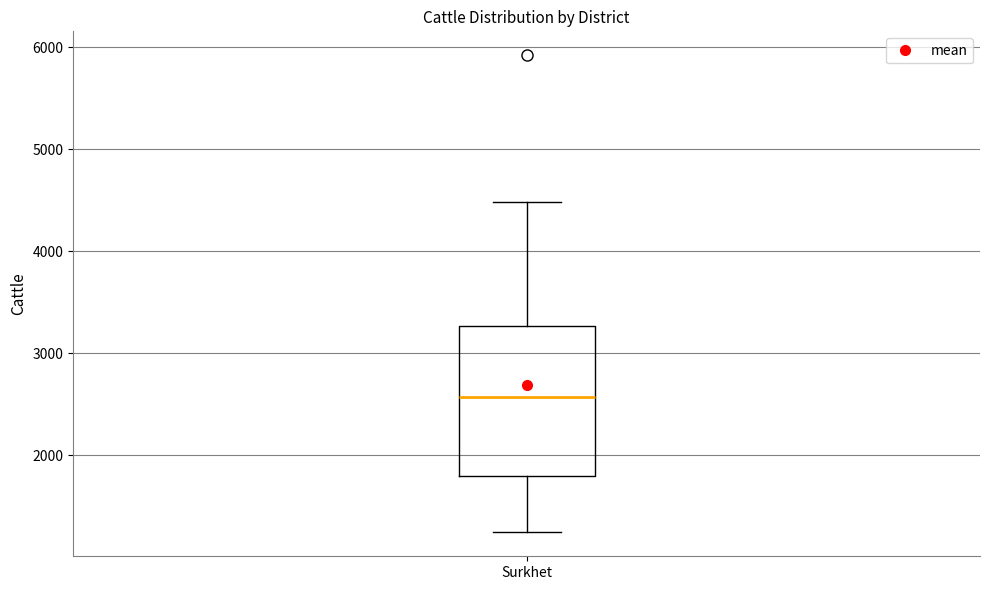

Where does the lower whisker of the box for Surkhet end on the y-axis? The values are not printed on the chart, so give them approximately, as read against the axis.

1200